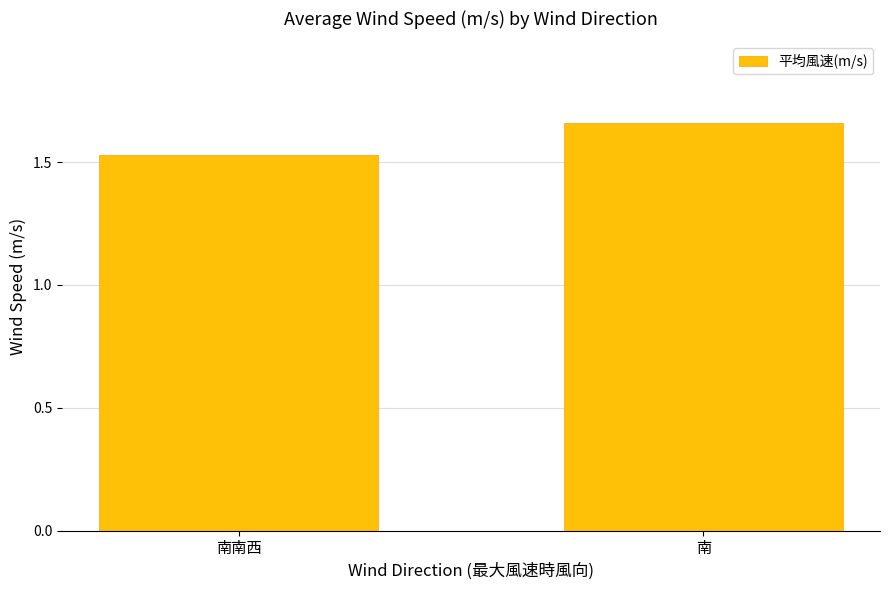

What is the label of the 2nd bar from the left?

南